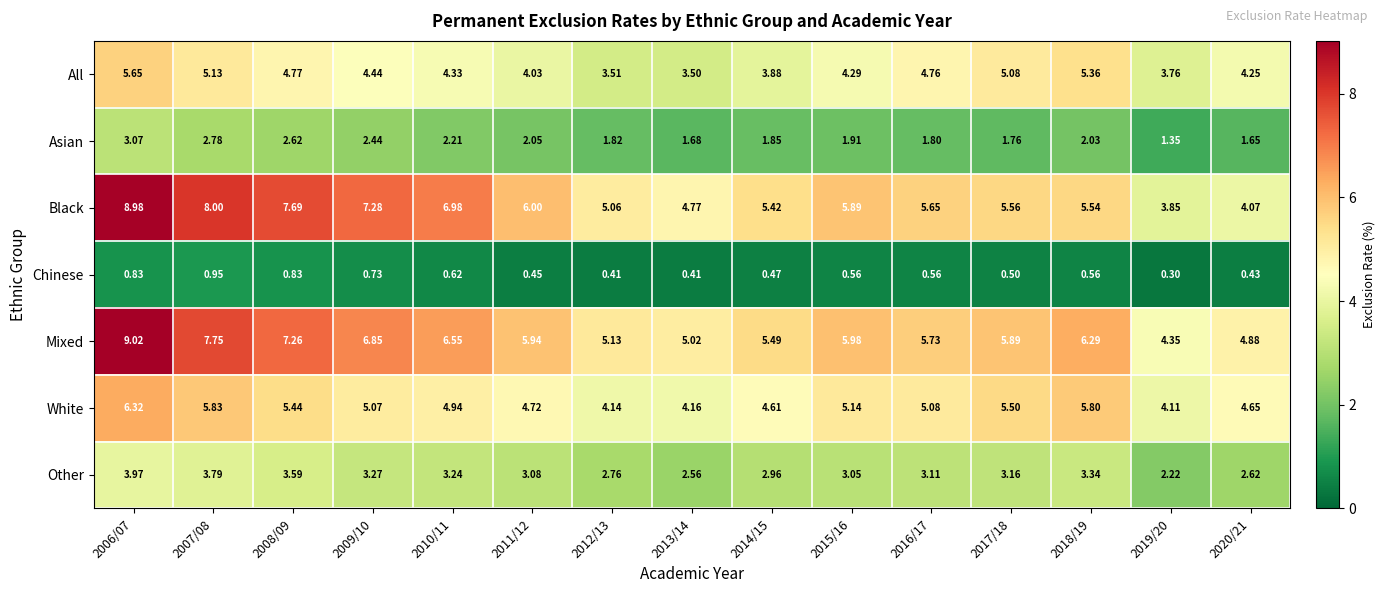

Rank the series by their maximum value, from lowest to highest.

Chinese, Asian, Other, All, White, Black, Mixed